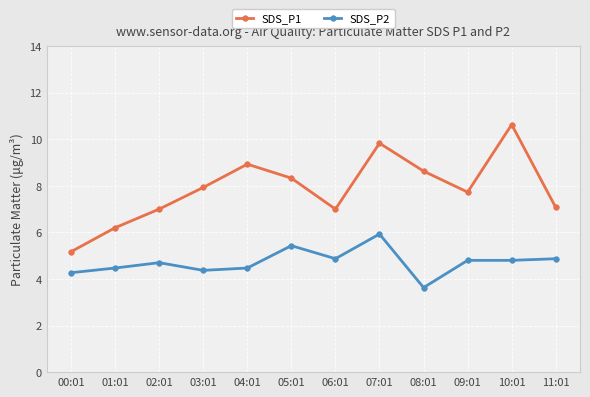

Rank the series by their maximum value, from lowest to highest.

SDS_P2, SDS_P1